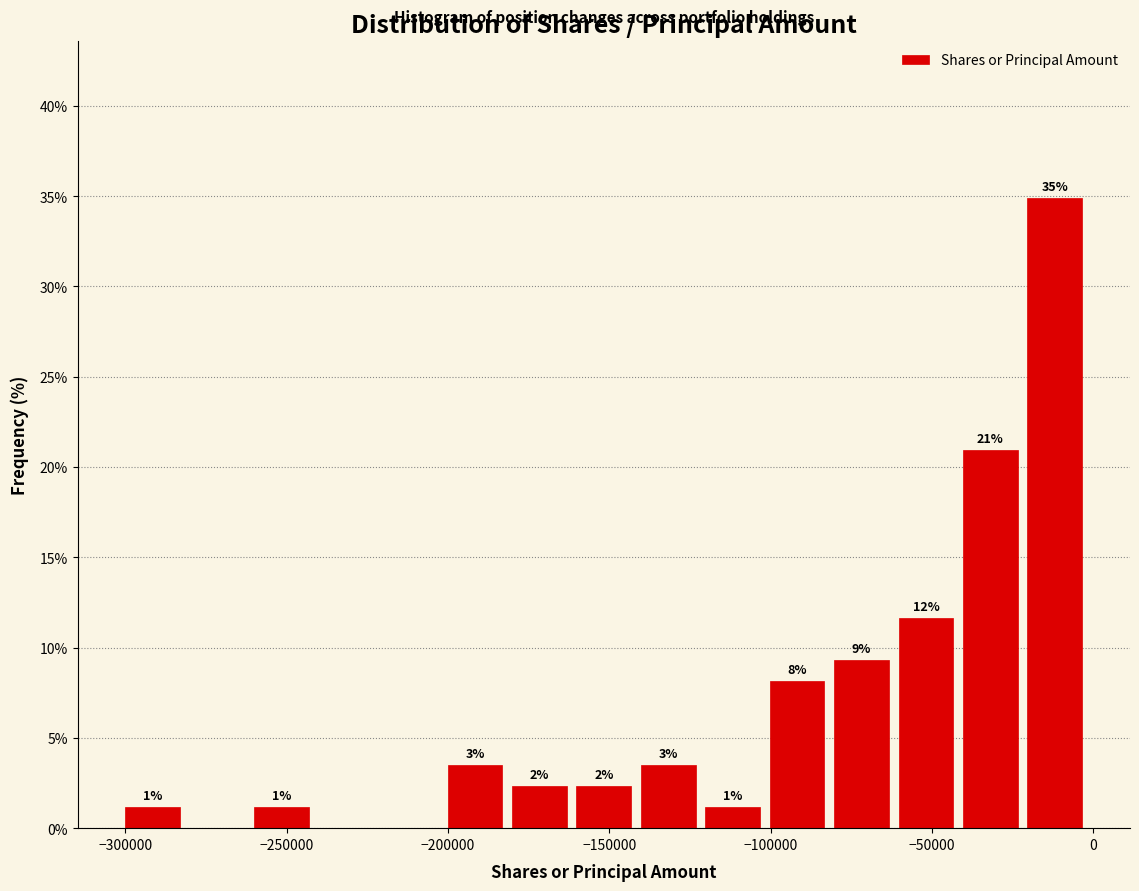

Read against the x-axis, roughly where is the centre of the tallest bar?

-10000